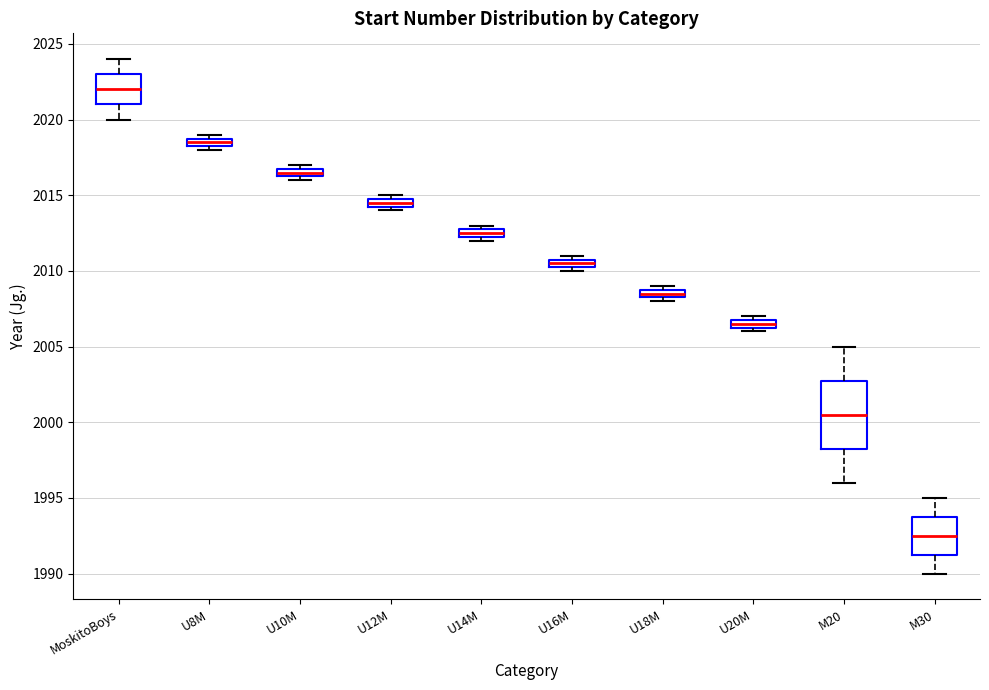

Which box has the lowest median line?

M30